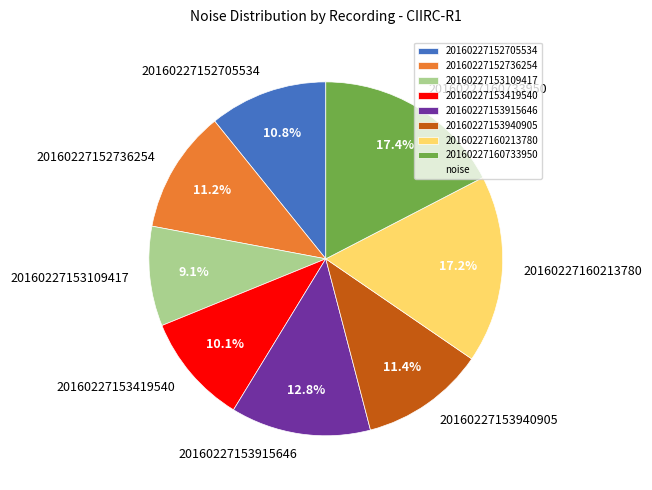

Does any single category account for the majority?

No